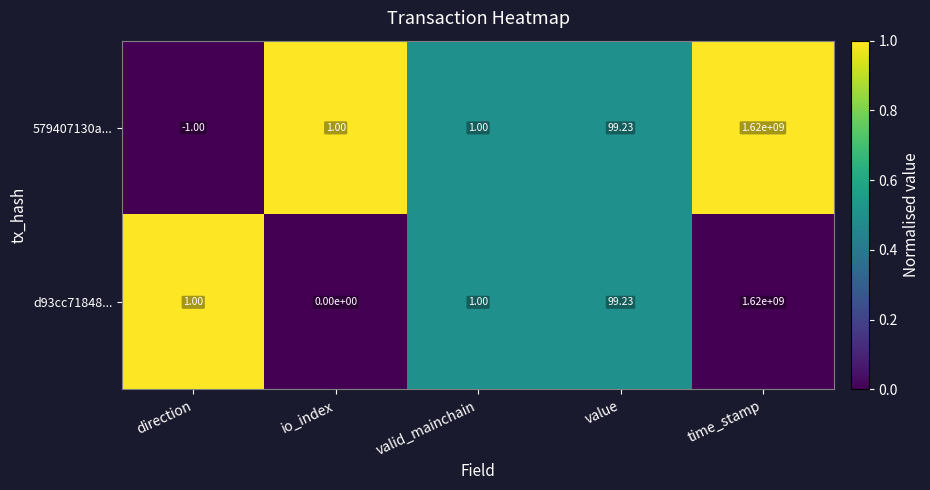

At which label does d93cc71848... reach its minimum?

io_index